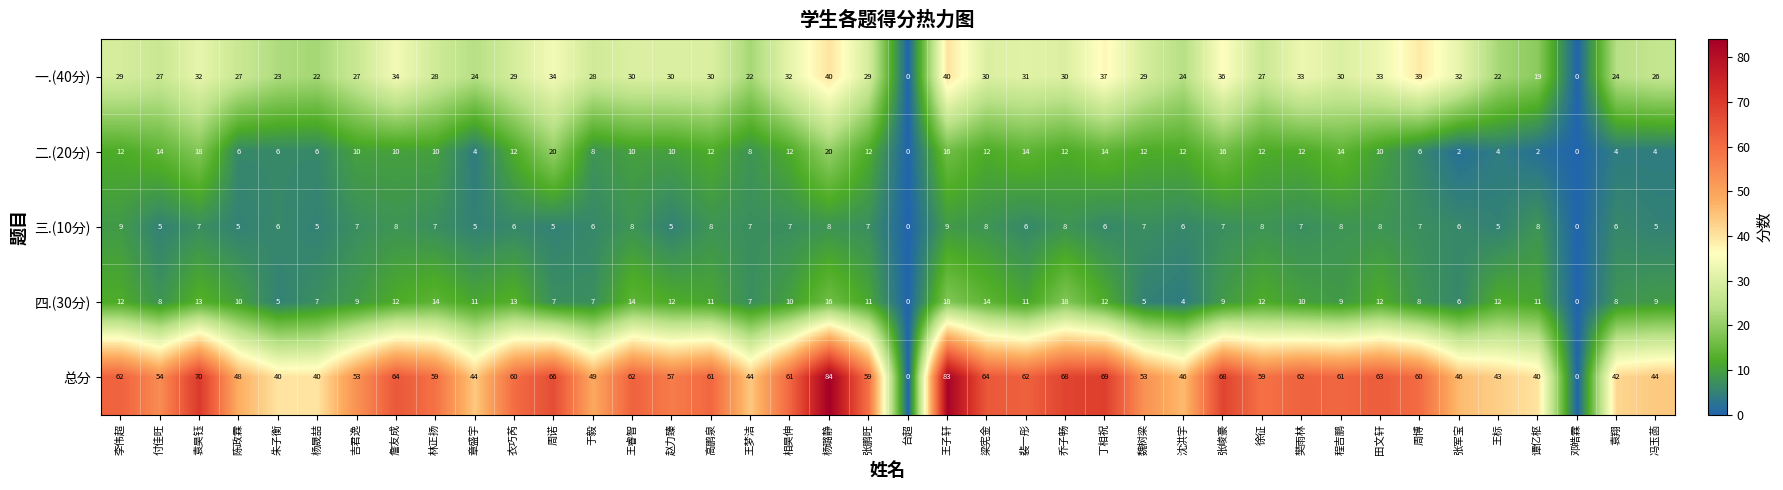

List the series in order of their peak value, highest first.

总分, 一.(40分), 二.(20分), 四.(30分), 三.(10分)